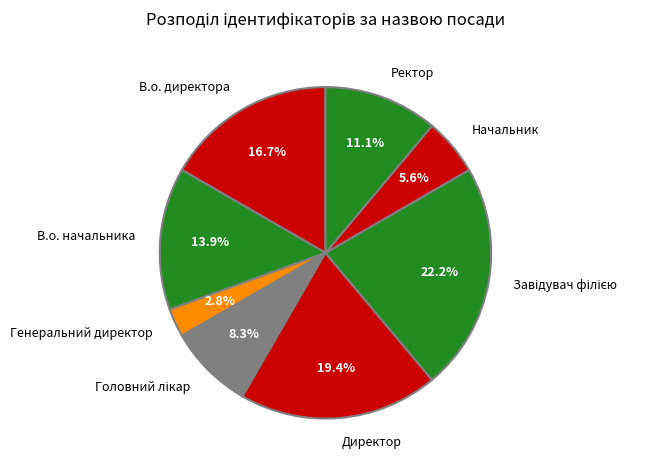

Is it true that В.о. начальника is 14% of the pie?

True